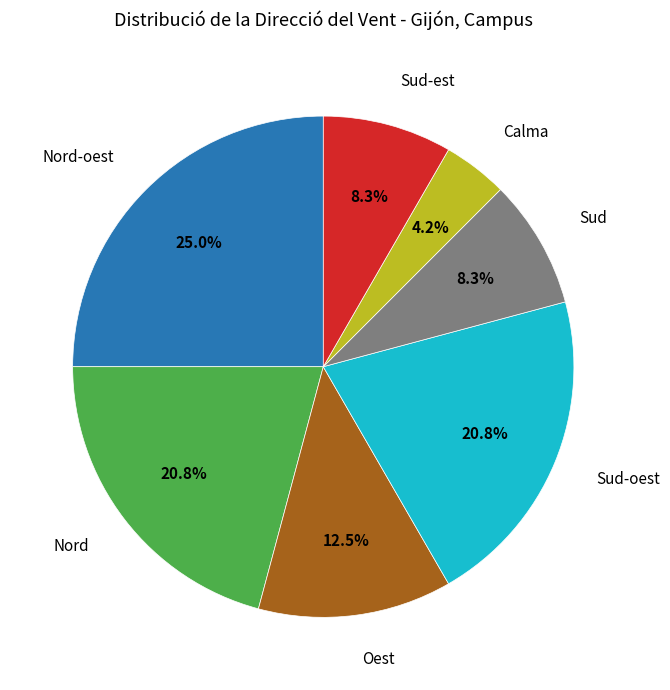

Count the number of slices in the pie.

7